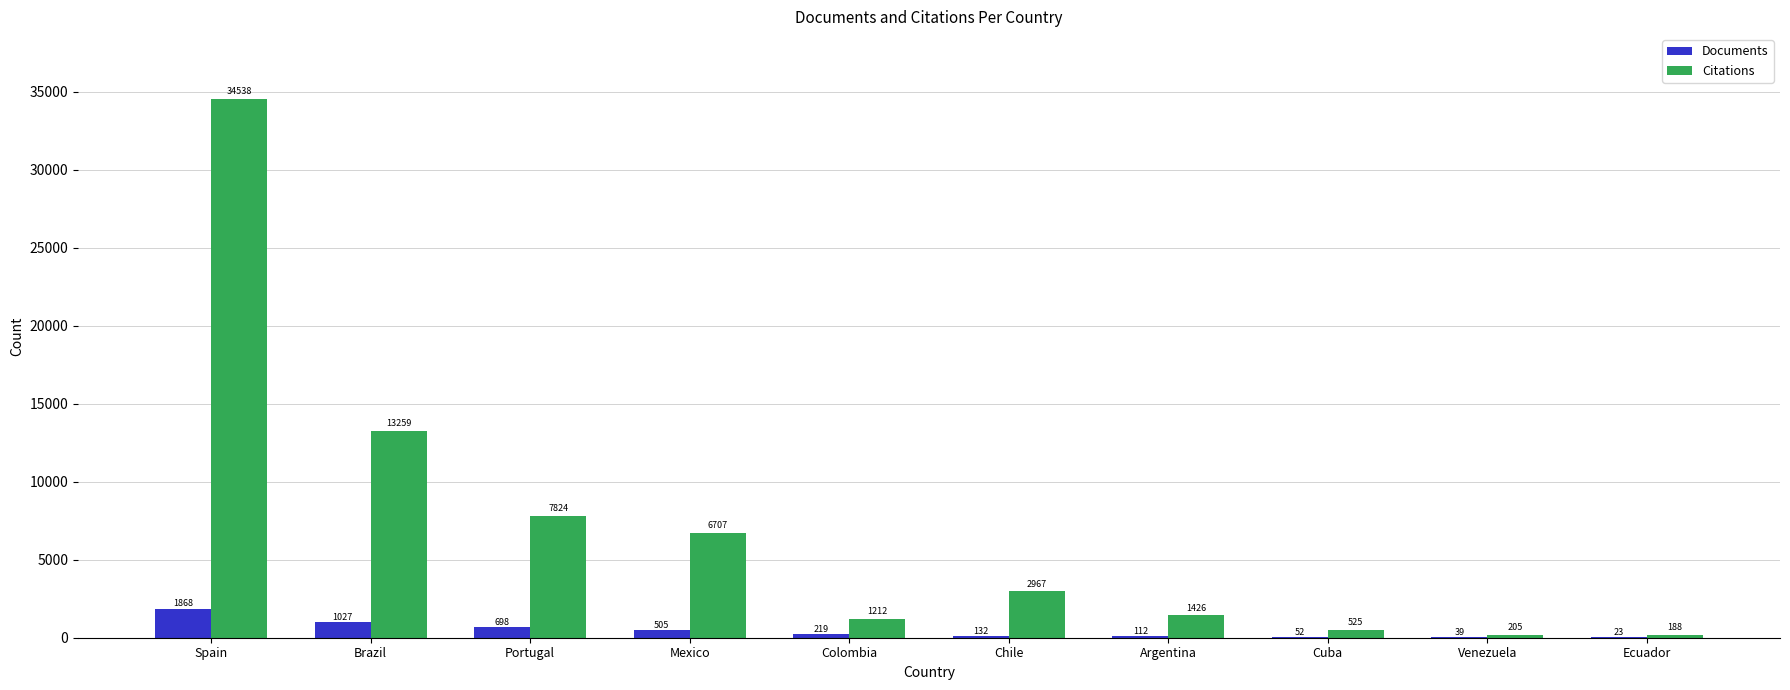

Count the number of data series in this chart.

2